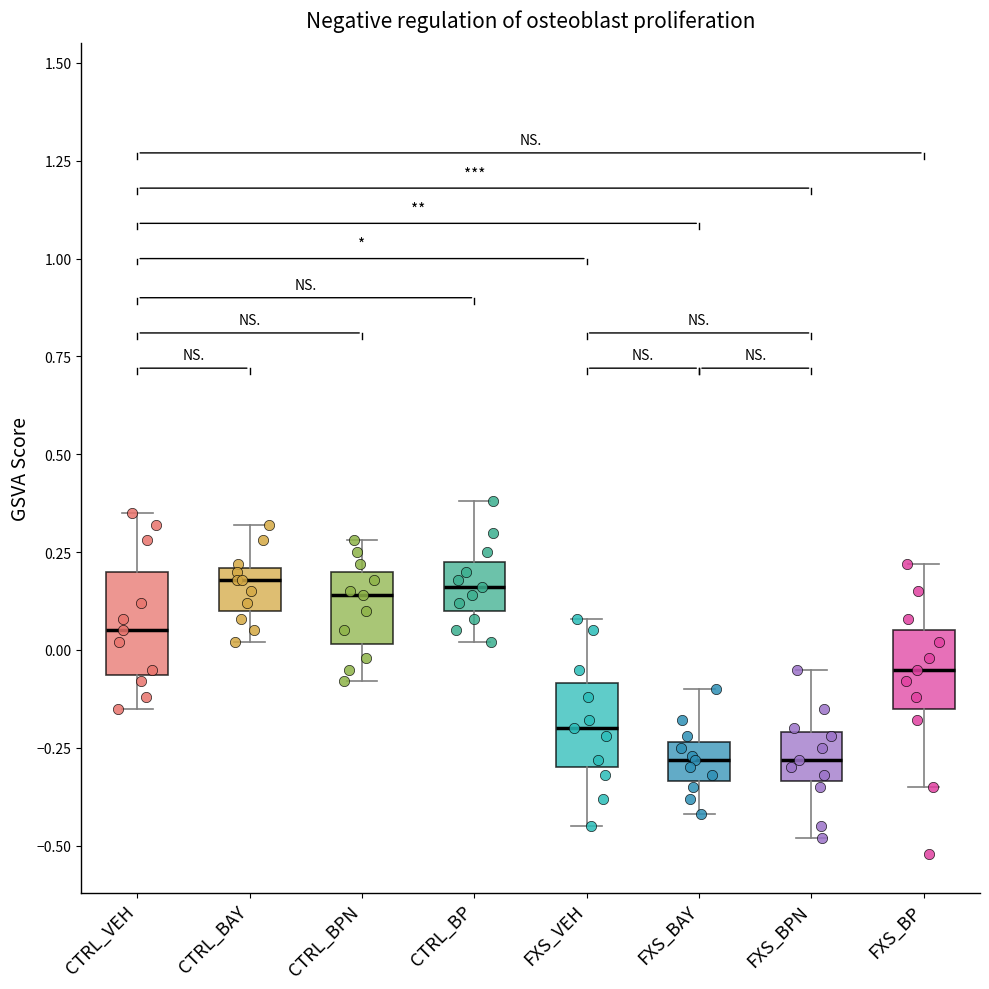

Reading left to right, read every box against the y-axis: the position of its median line, the range the box covers, and the ends of its whiskers. The values are not printed on the chart, so give them approximately, as read against the axis.

CTRL_VEH: median 0.05, box -0.05 to 0.20, whiskers -0.15 to 0.35
CTRL_BAY: median 0.20 (just below the box's upper edge), box 0.10 to 0.20, whiskers 0.00 to 0.30
CTRL_BPN: median 0.15, box 0.00 to 0.20, whiskers -0.10 to 0.30
CTRL_BP: median 0.15, box 0.10 to 0.25, whiskers 0.00 to 0.40
FXS_VEH: median -0.20, box -0.30 to -0.10, whiskers -0.45 to 0.10
FXS_BAY: median -0.30, box -0.35 to -0.25, whiskers -0.40 to -0.10
FXS_BPN: median -0.30, box -0.35 to -0.20, whiskers -0.50 to -0.05
FXS_BP: median -0.05, box -0.15 to 0.05, whiskers -0.35 to 0.20